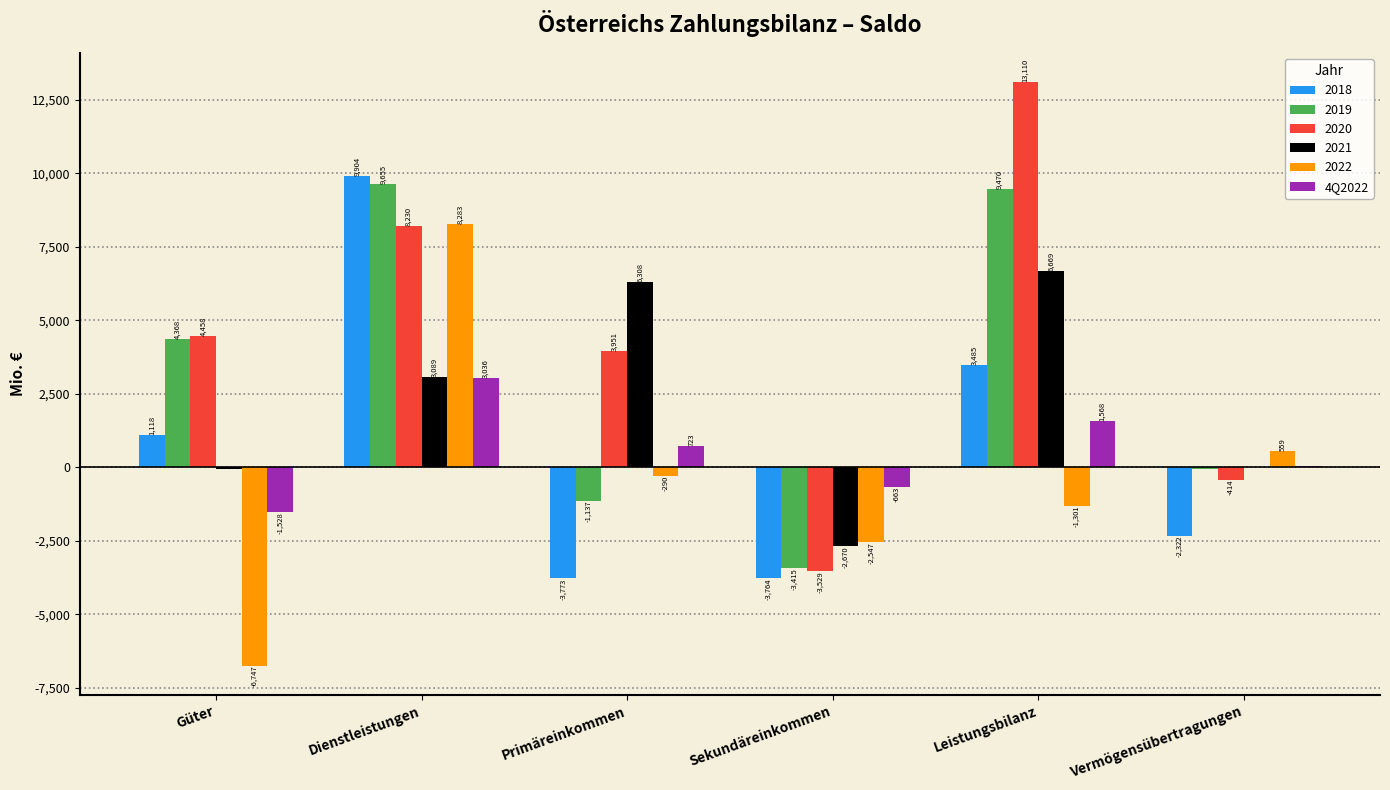

Reading right to left, extract all data points from this chart.

2018: Vermögensübertragungen=-2322	Leistungsbilanz=3485	Sekundäreinkommen=-3764	Primäreinkommen=-3773	Dienstleistungen=9904	Güter=1118
2019: Vermögensübertragungen=-66	Leistungsbilanz=9470	Sekundäreinkommen=-3415	Primäreinkommen=-1137	Dienstleistungen=9655	Güter=4368
2020: Vermögensübertragungen=-414	Leistungsbilanz=13110	Sekundäreinkommen=-3529	Primäreinkommen=3951	Dienstleistungen=8230	Güter=4458
2021: Vermögensübertragungen=3	Leistungsbilanz=6669	Sekundäreinkommen=-2670	Primäreinkommen=6308	Dienstleistungen=3089	Güter=-59
2022: Vermögensübertragungen=559	Leistungsbilanz=-1301	Sekundäreinkommen=-2547	Primäreinkommen=-290	Dienstleistungen=8283	Güter=-6747
4Q2022: Vermögensübertragungen=63	Leistungsbilanz=1568	Sekundäreinkommen=-663	Primäreinkommen=723	Dienstleistungen=3036	Güter=-1528